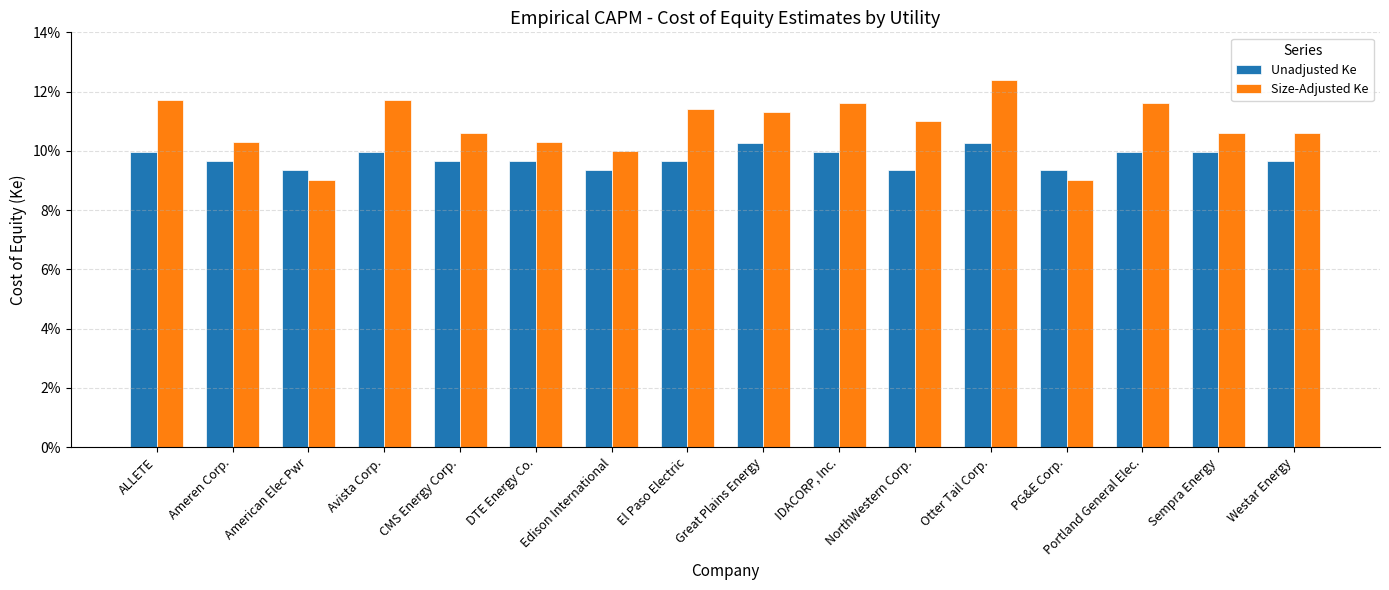

What is the value of the Size-Adjusted Ke bar at the 5th from the left?

0.1